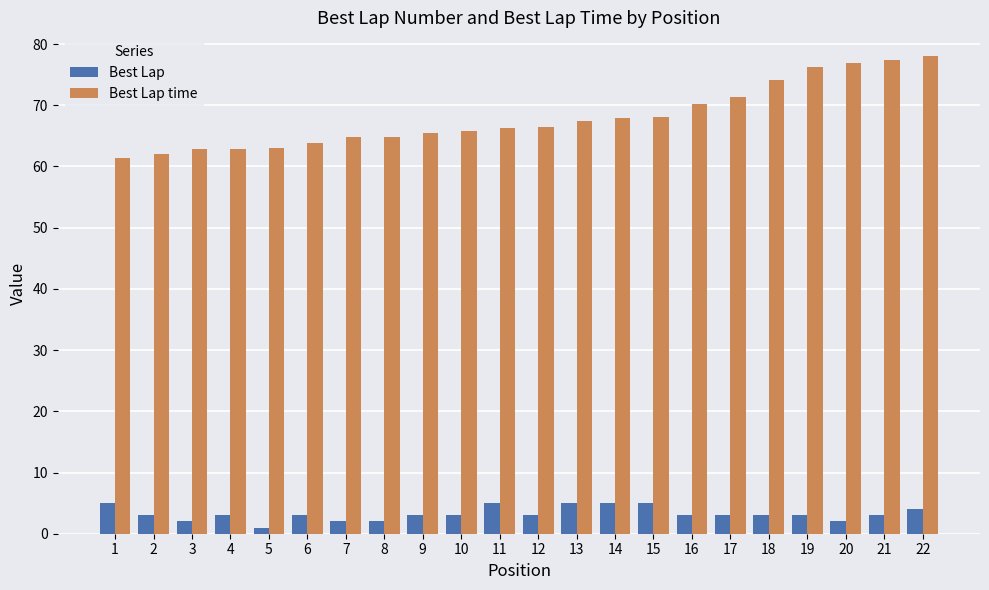

List the series in order of their overall mean, highest first.

Best Lap time, Best Lap